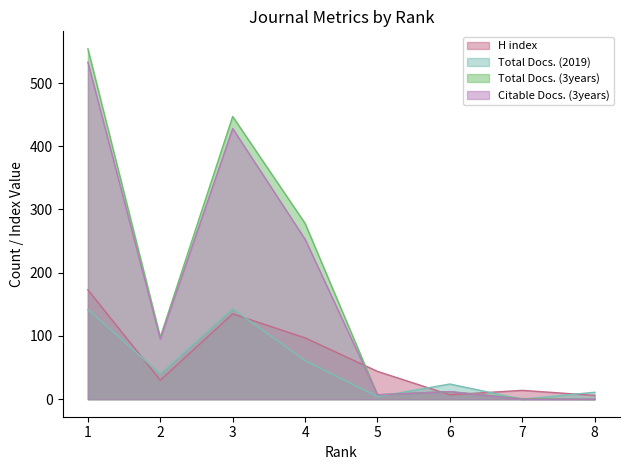

Is the value of Total Docs. (3years) at 3 greater than the value of H index at 1?

Yes